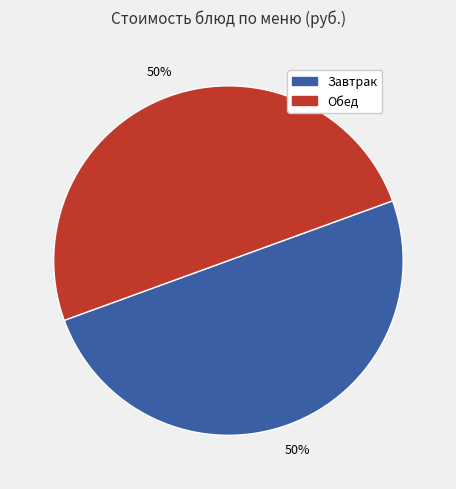

Count the number of slices in the pie.

2